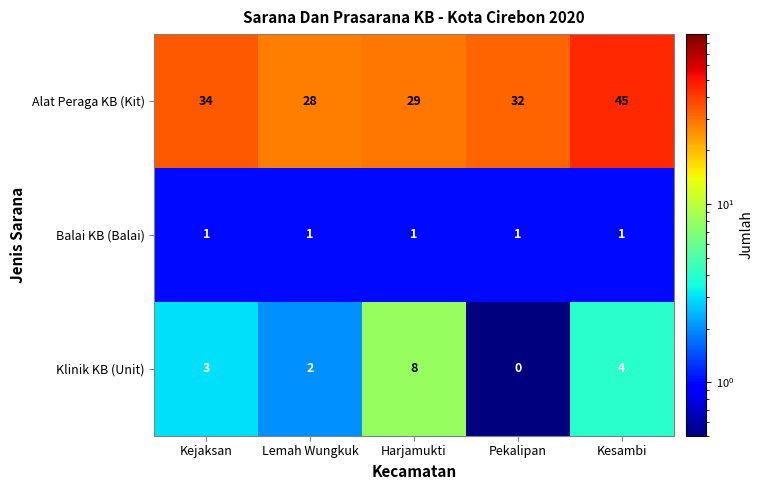

Which category has the highest value across all series?

Kesambi